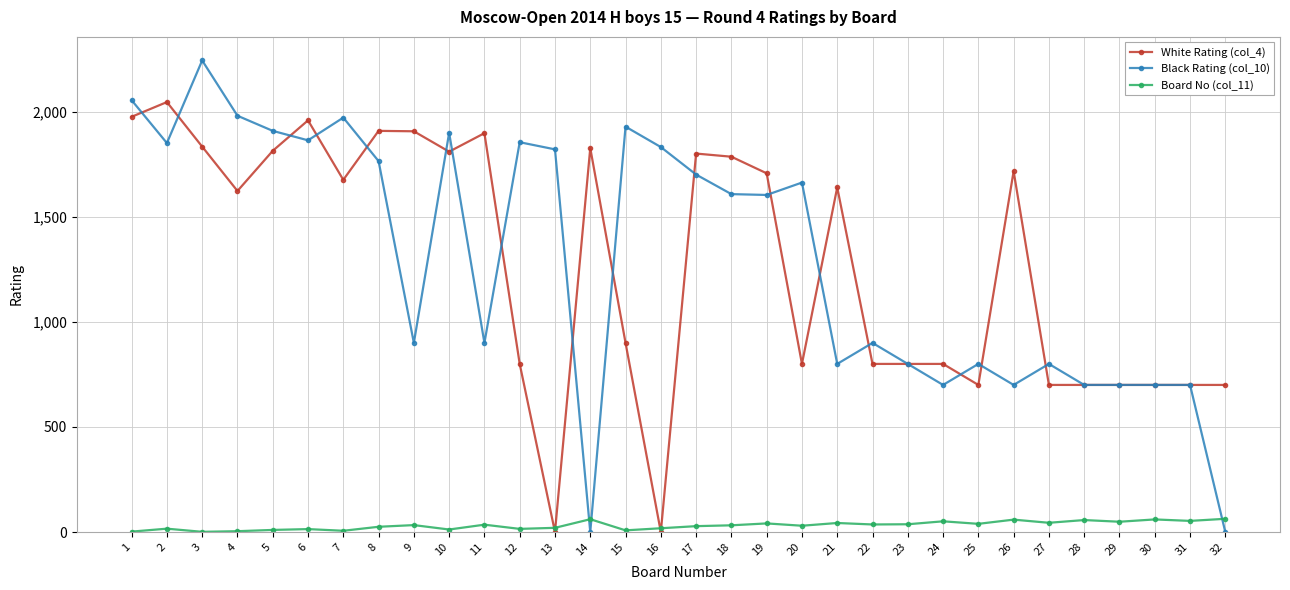

Where is the first local maximum for White Rating (col_4)?

2